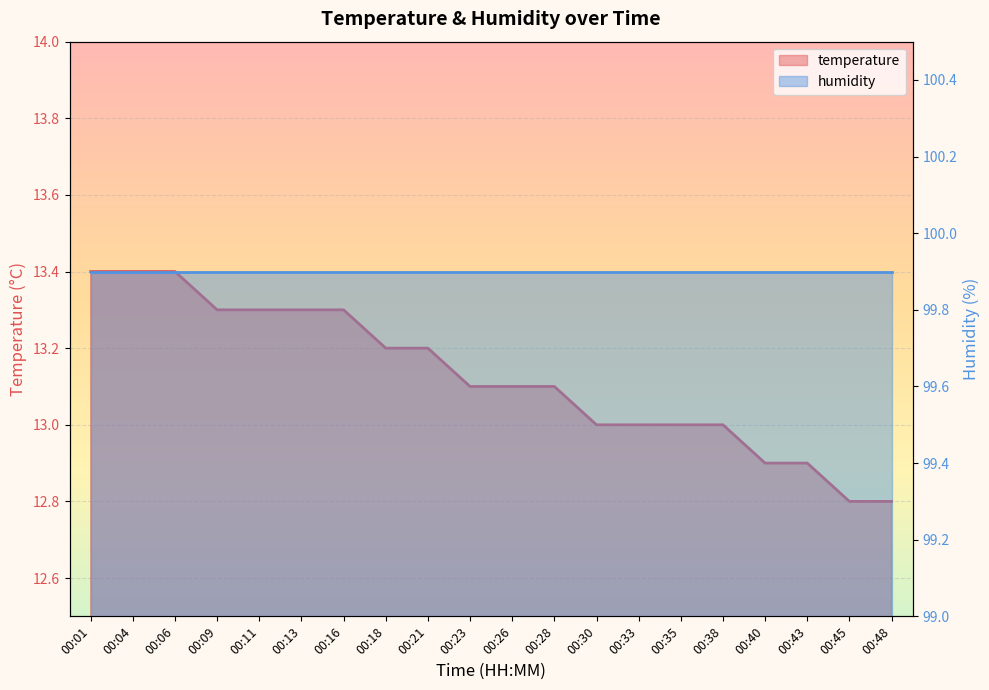

What is the minimum value shown in the chart?

12.8